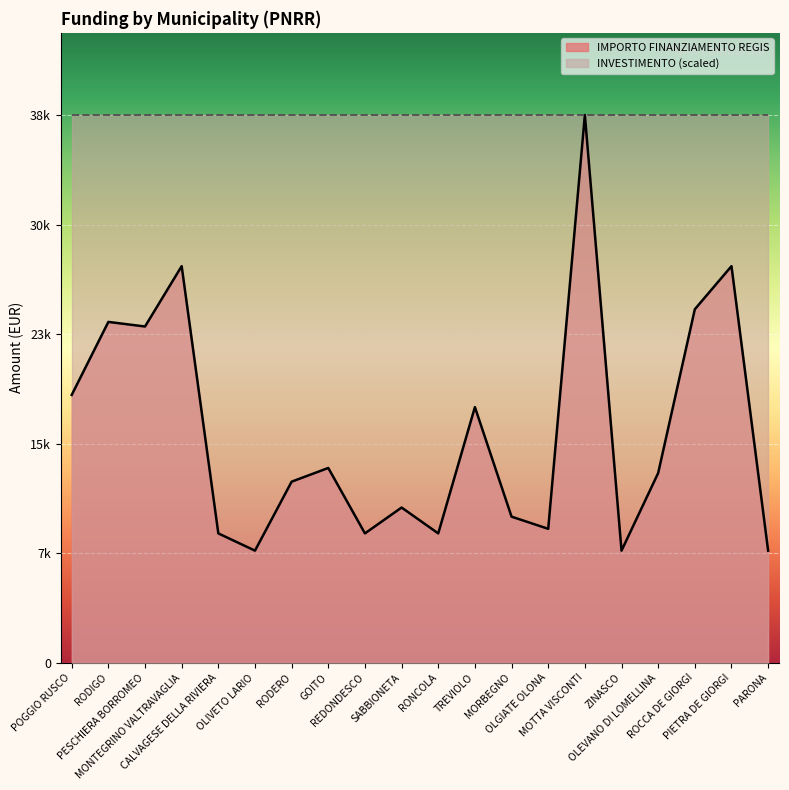

How many lines are shown in the chart?

1